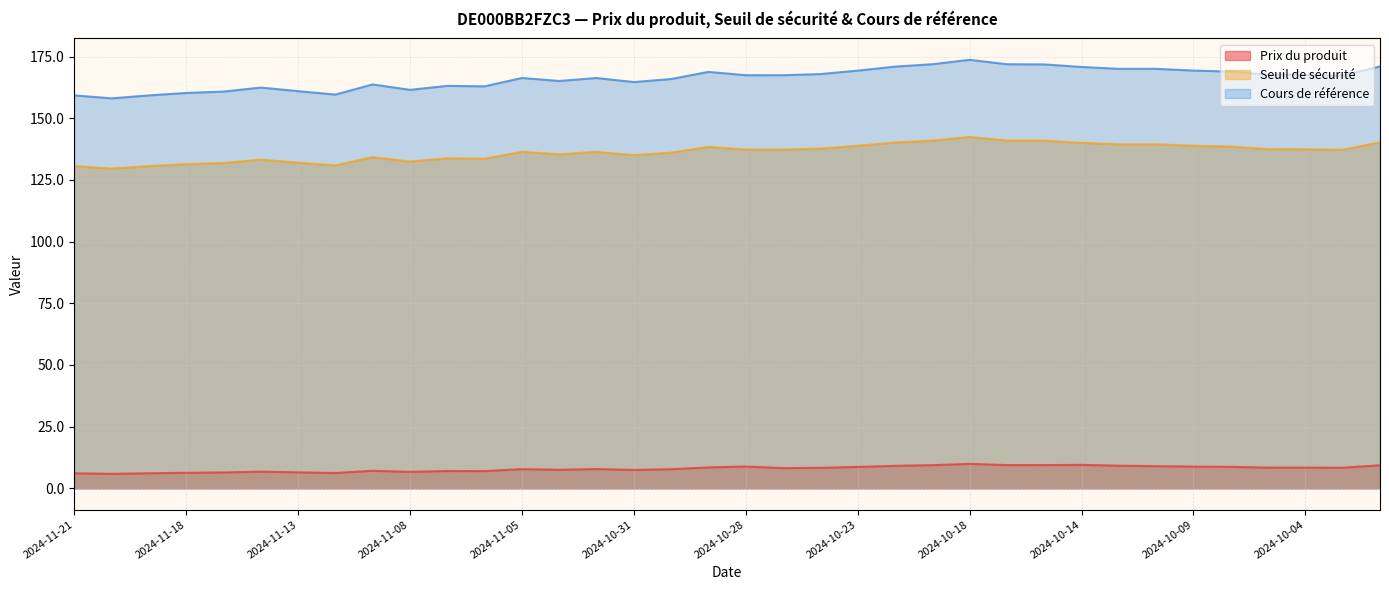

What is the label of the 22nd point from the right?

2024-11-01